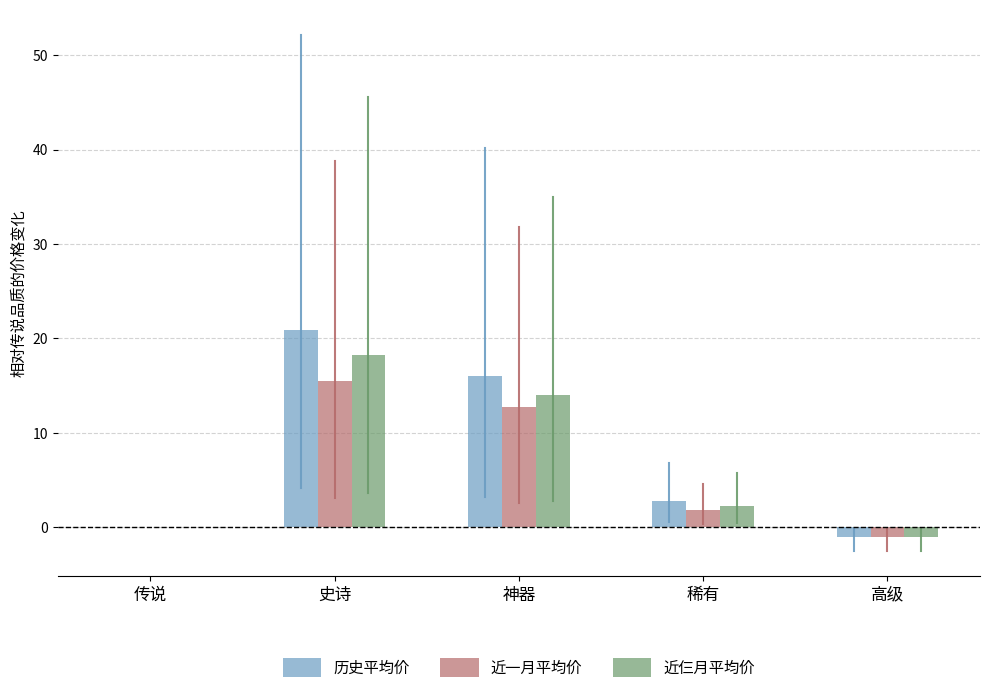

Which series has the largest total across all categories?

历史平均价